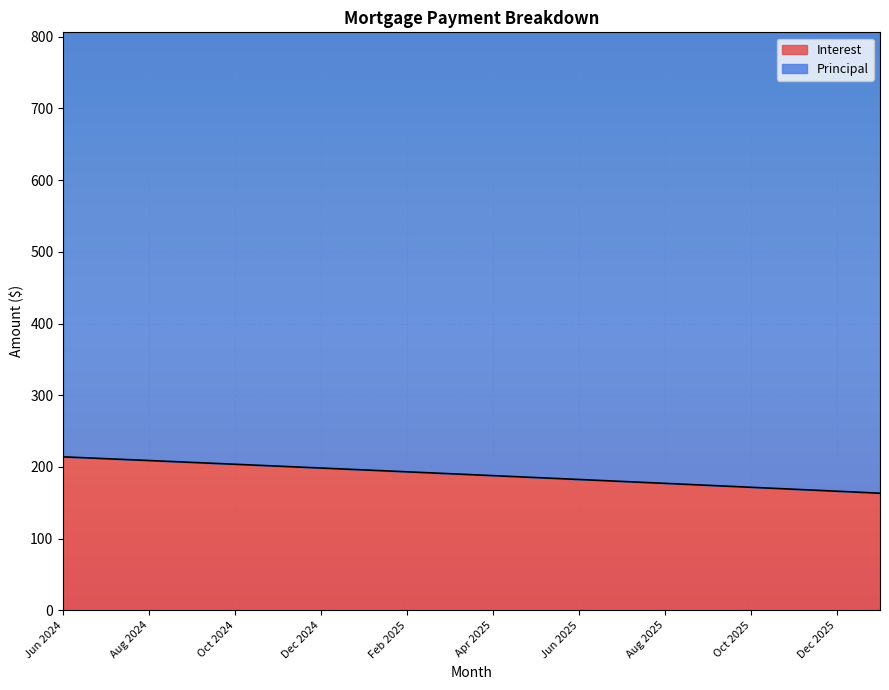

What is the value of the 13th point from the left?

182.5